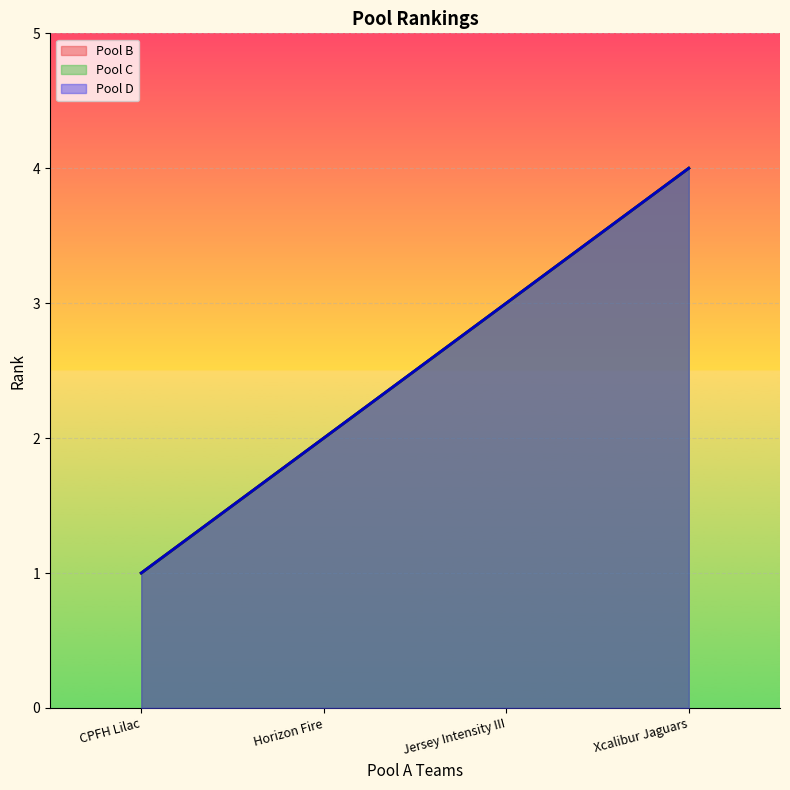

What is the smallest value displayed?

1